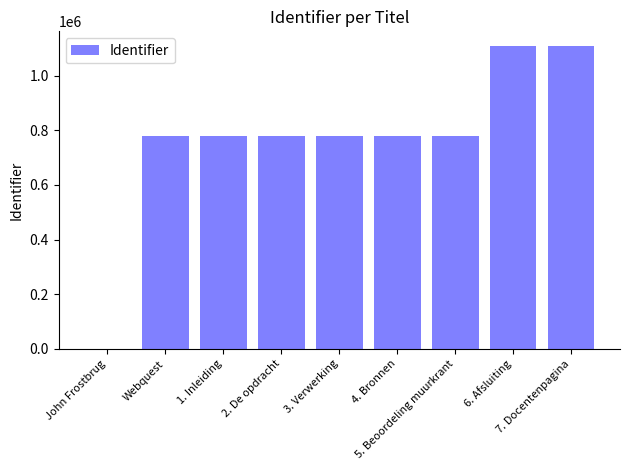

What is the sum of all values?

6885464